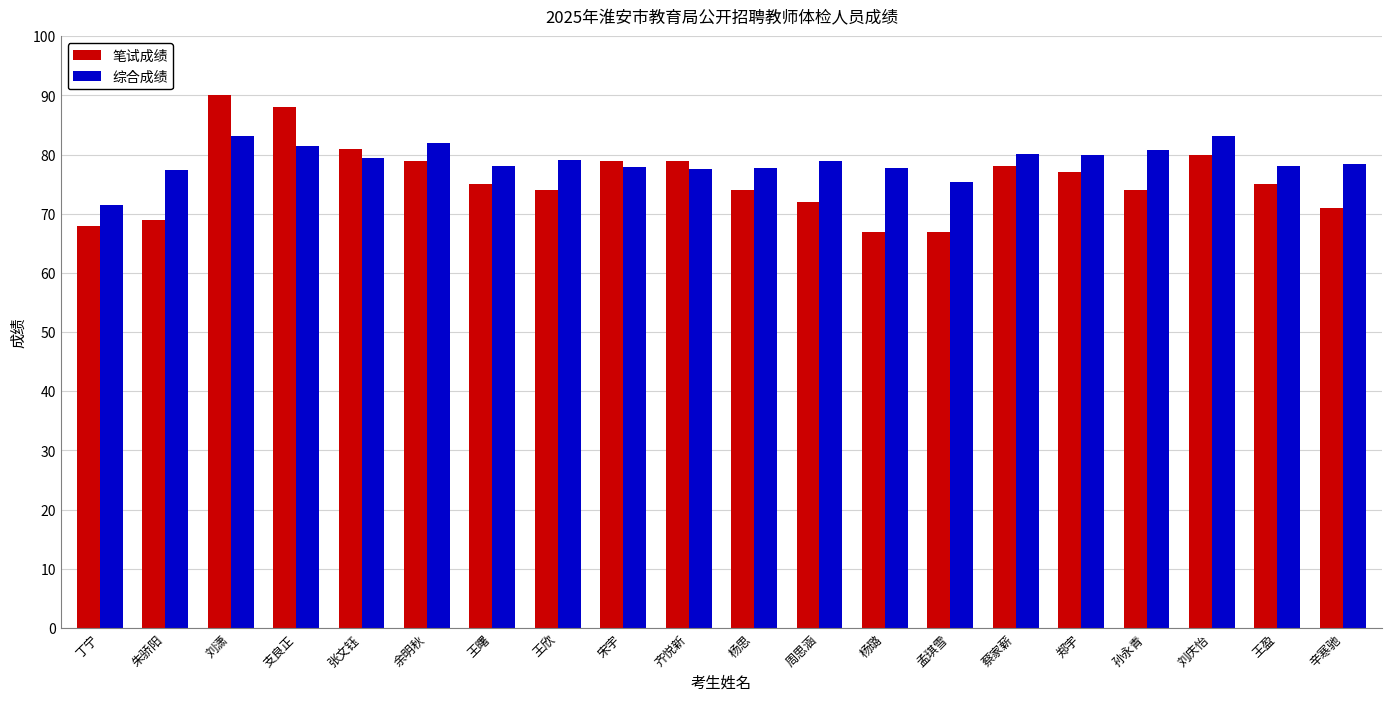

What is the minimum value for 综合成绩?

71.5